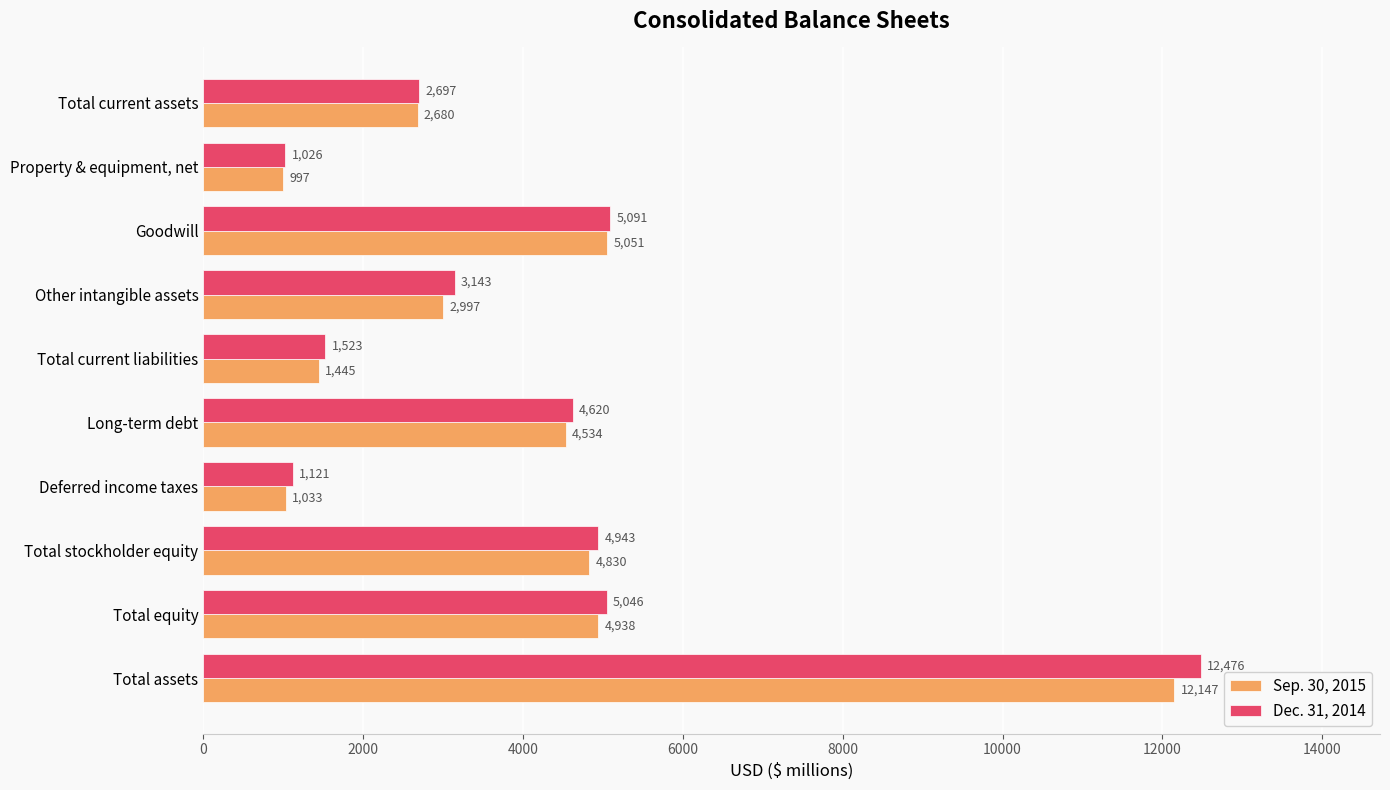

What is the total value across all series at Deferred income taxes?

2154